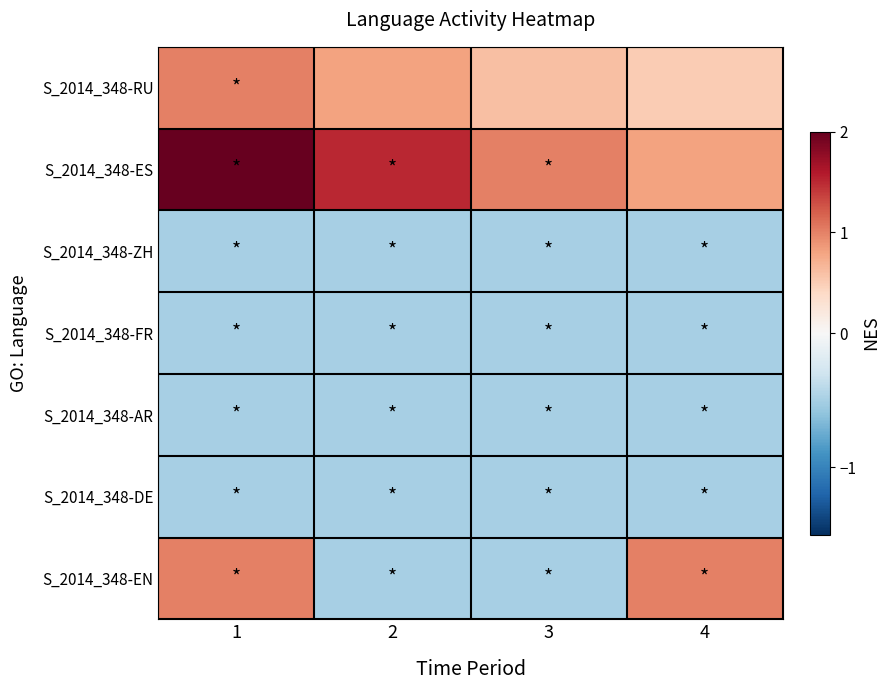

What is the smallest value displayed?

-0.5